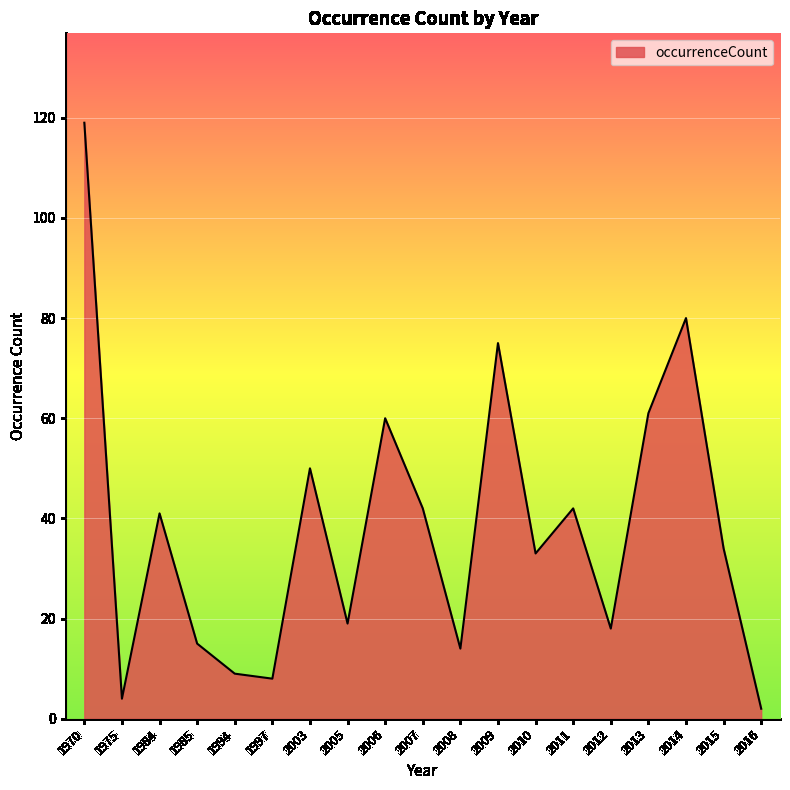

At which category does the chart reach its peak across all series?

1970